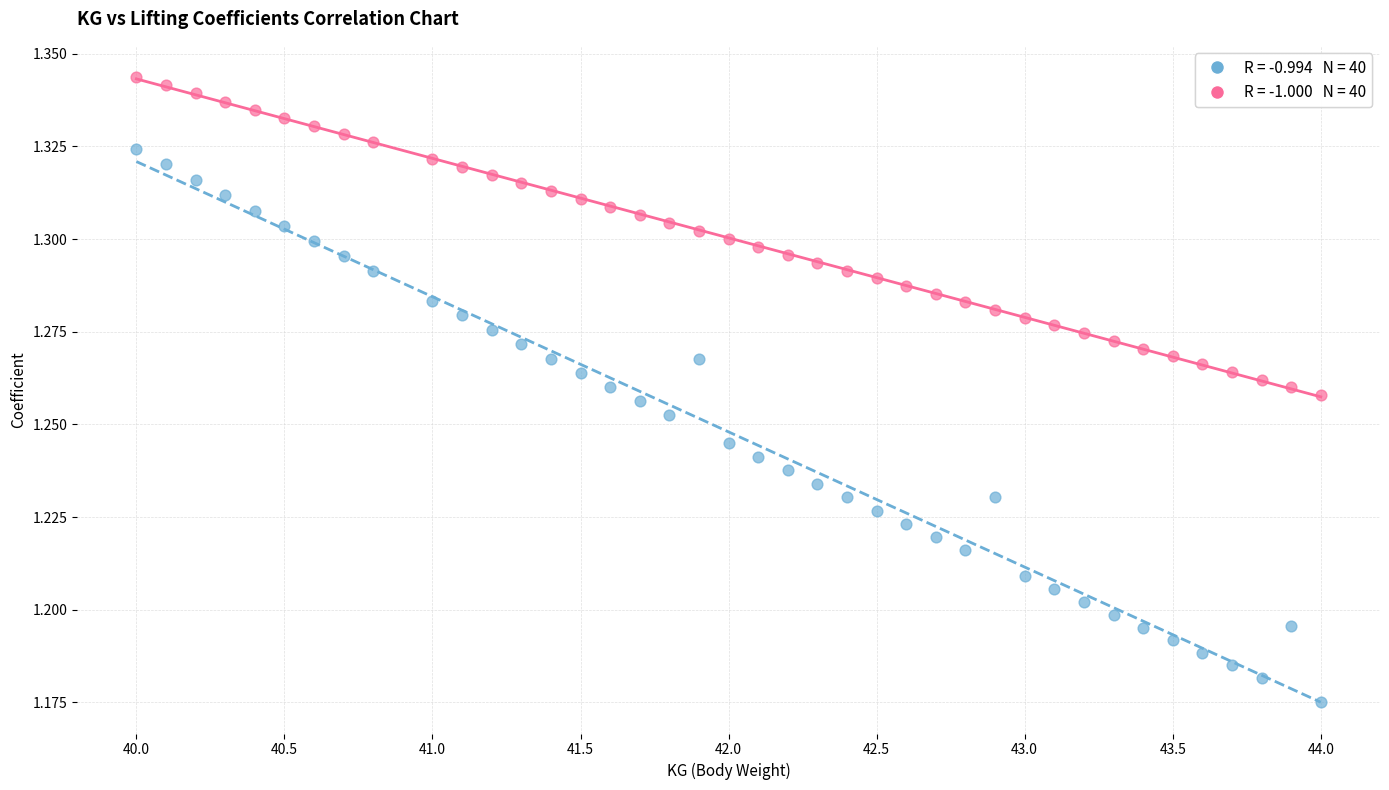

Across all data points, what is the range of X values (max minus min)?

4.0